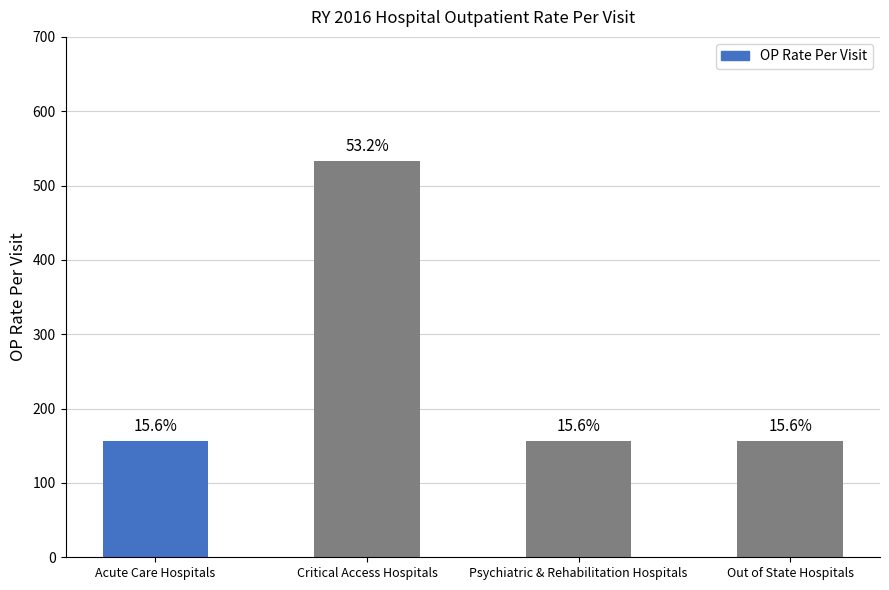

Are the bars horizontal?

No